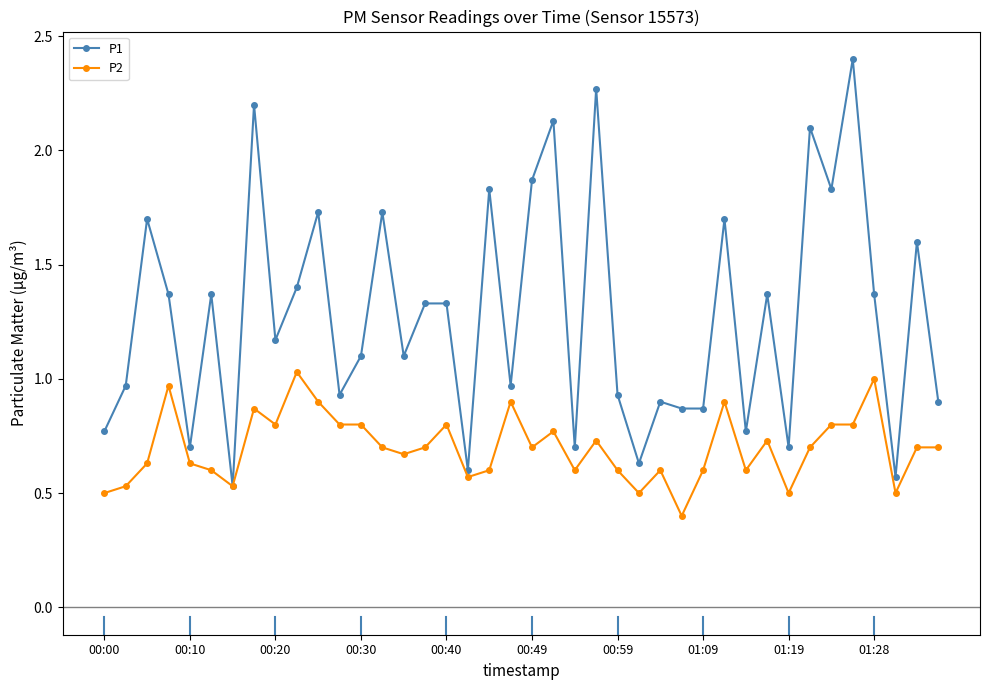

What is the sum of all P1 values?

51.3